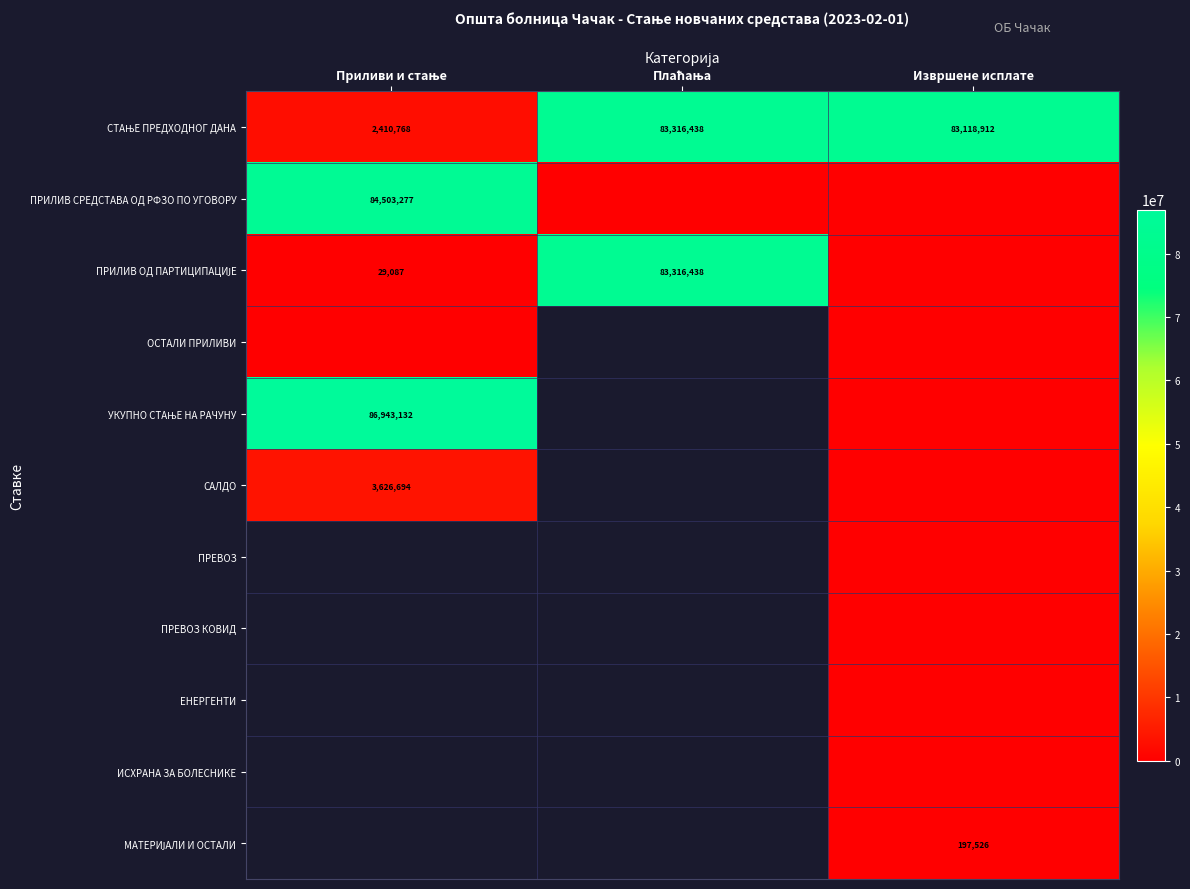

Between Приливи и стање and Плаћања, which is larger?

Плаћања